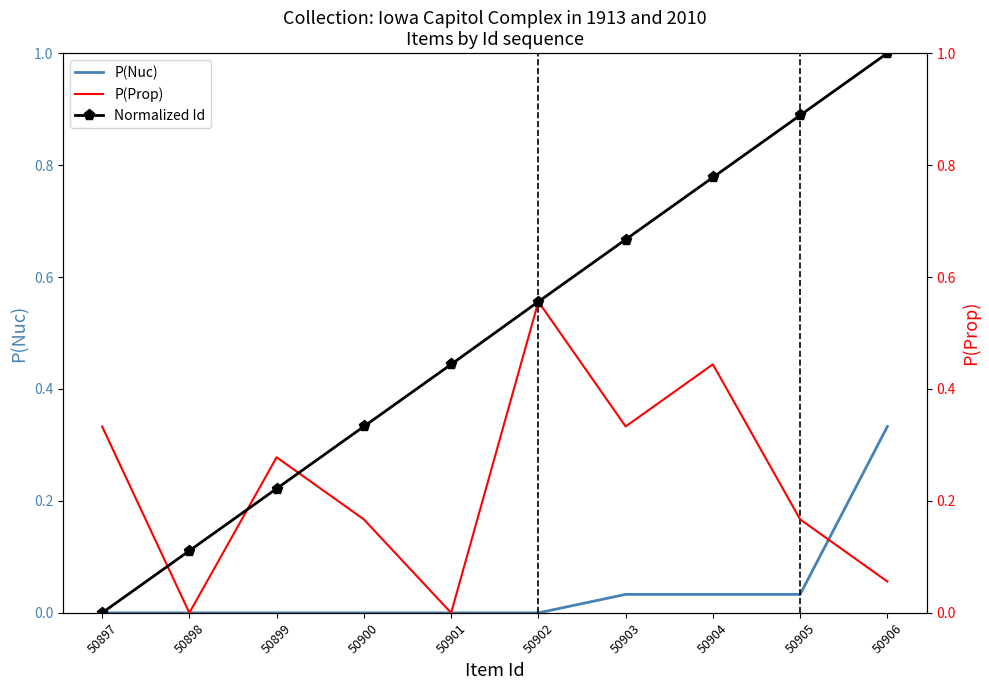

True or false: P(Nuc) and Normalized Id cross at least once.

False